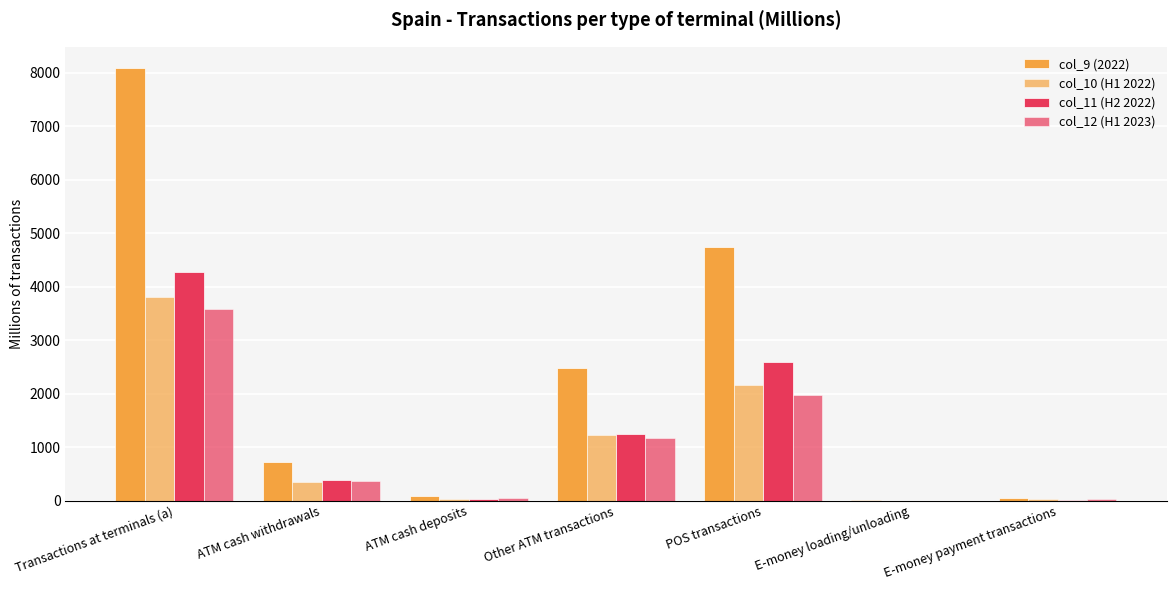

What is the sum of all col_9 (2022) values?

16157.8